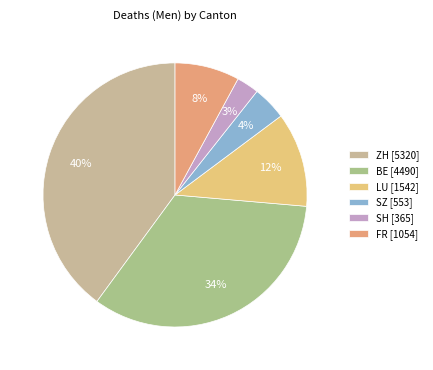

How many segments does this pie chart have?

6